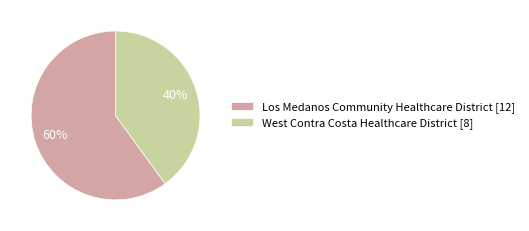

To the nearest percent, what is the difference between the largest and smallest slice percentages?

20%